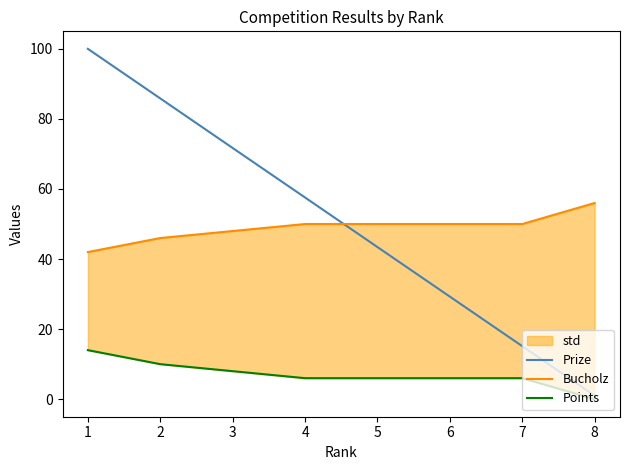

Is it true that Points equals 1.3 at 4?

False